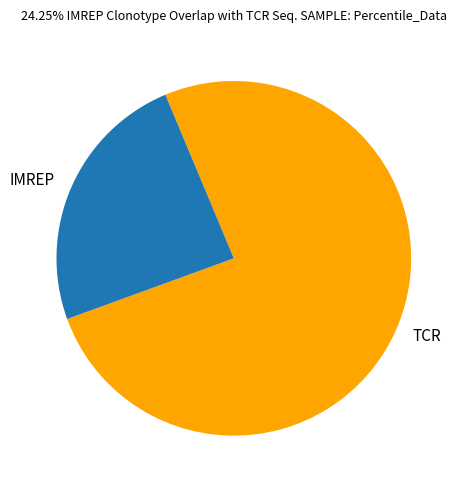

Is the sum of TCR and IMREP greater than half?

Yes